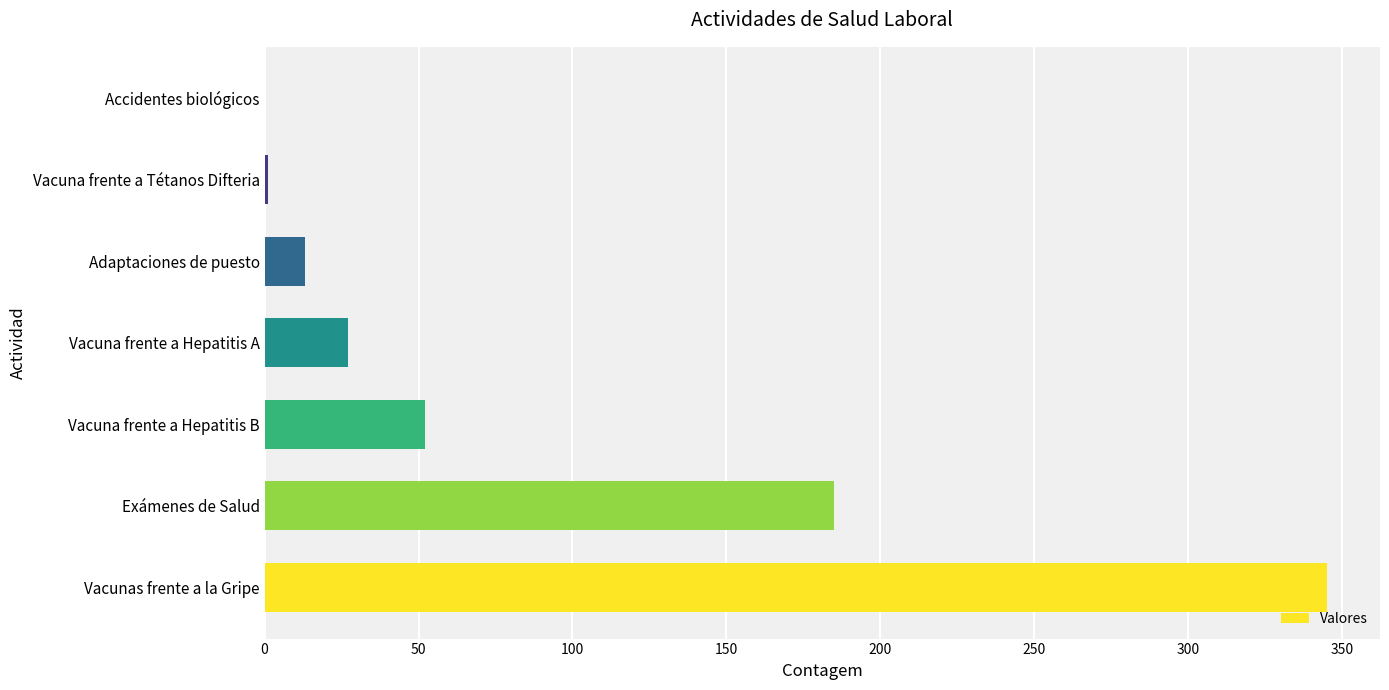

Are the bars horizontal?

Yes